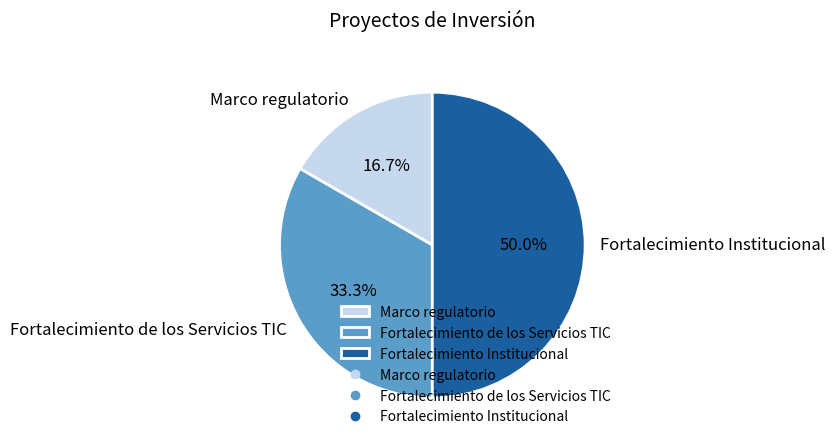

Is Marco regulatorio the majority of the pie?

No